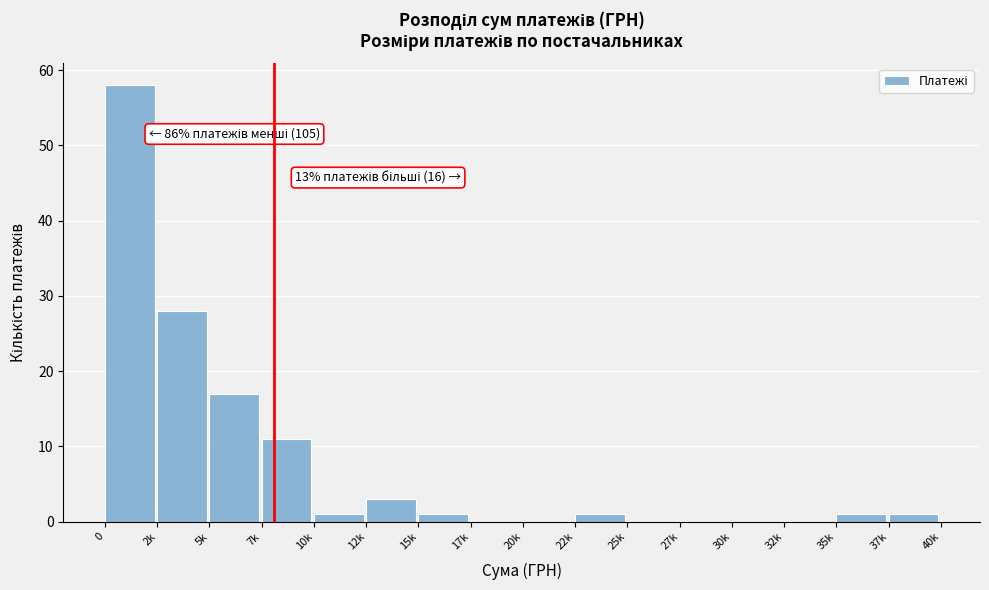

Reading left to right, transcribe all the data shown in this chart.

0=58	2k=28	5k=17	7k=11	10k=1	12k=3	15k=1	17k=0	20k=0	22k=1	25k=0	27k=0	30k=0	32k=0	35k=1	37k=1